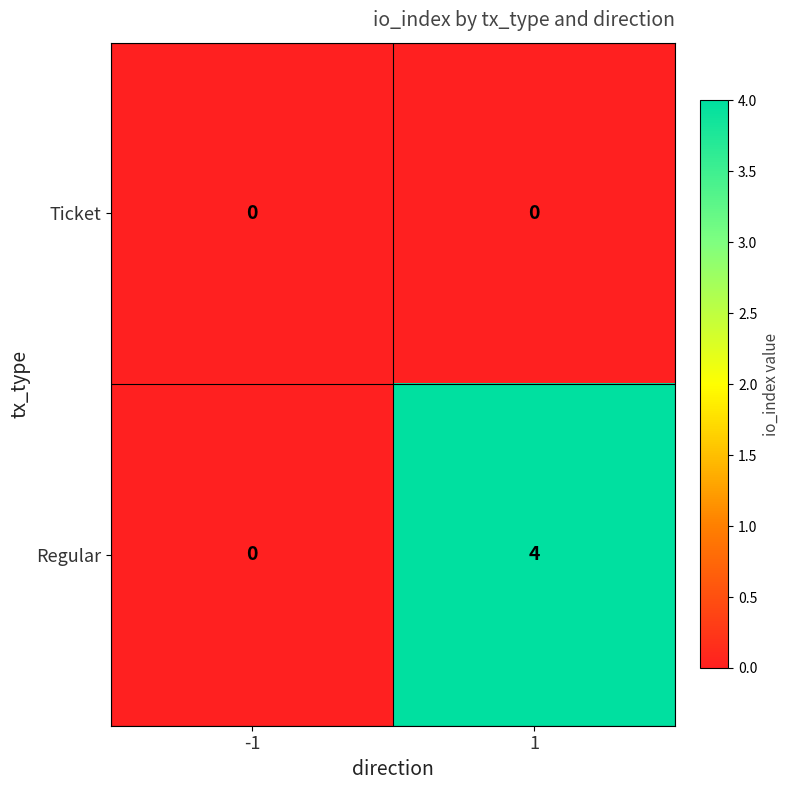

What is the total value across all series at 1?

4